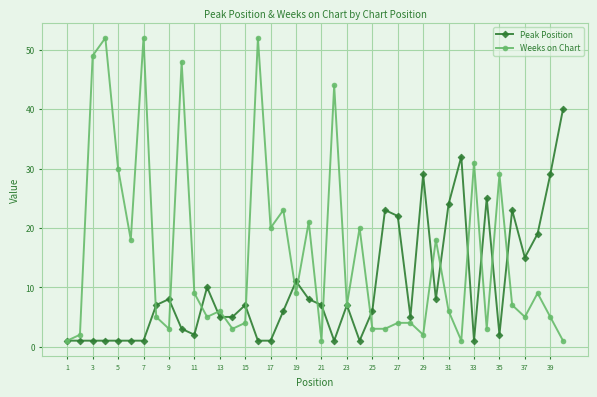

True or false: Peak Position has more than 1 points higher than both neighbors.

True